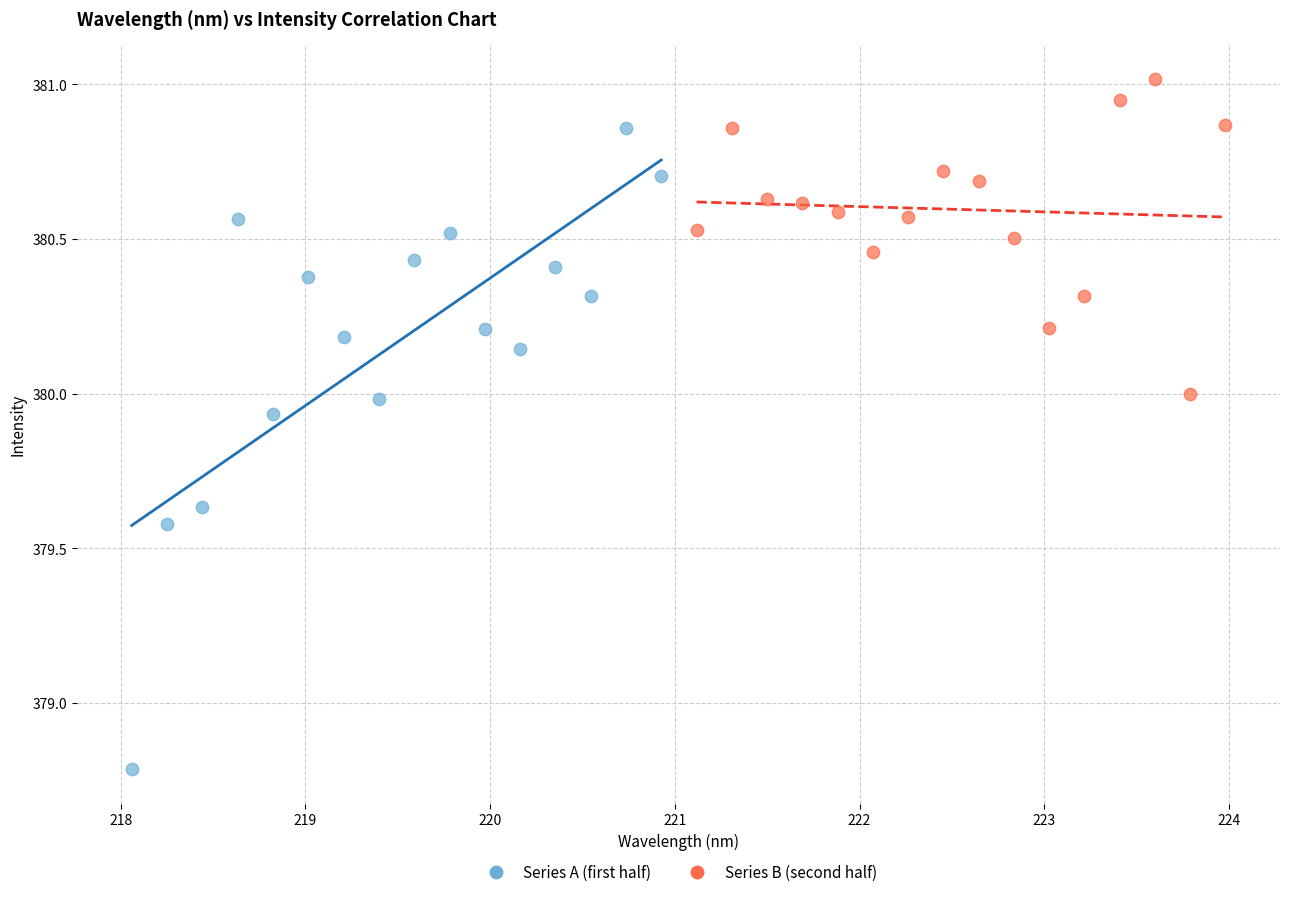

Which series has the widest spread of Y values?

Series A (first half)